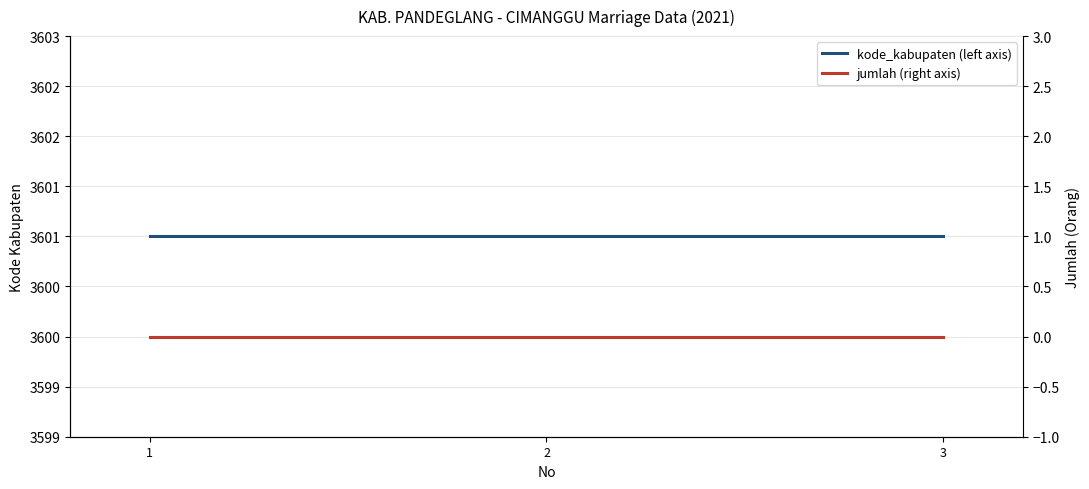

Between 3 and 2, which is larger?

3